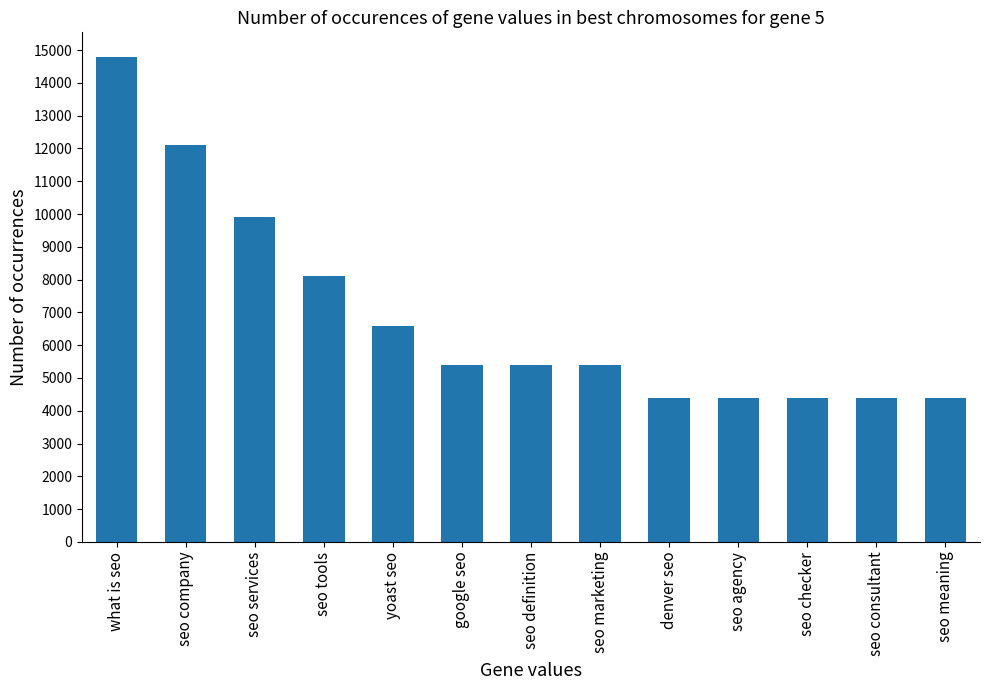

How many bars are there in total?

13